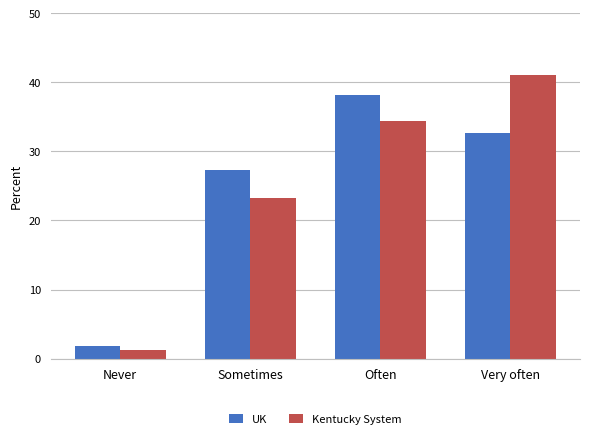

At Often, list the series in order from largest to smallest.

UK, Kentucky System